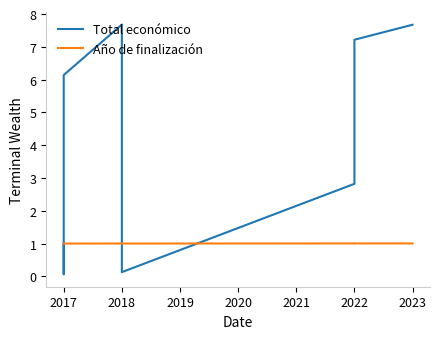

How many data points does each series have?

11